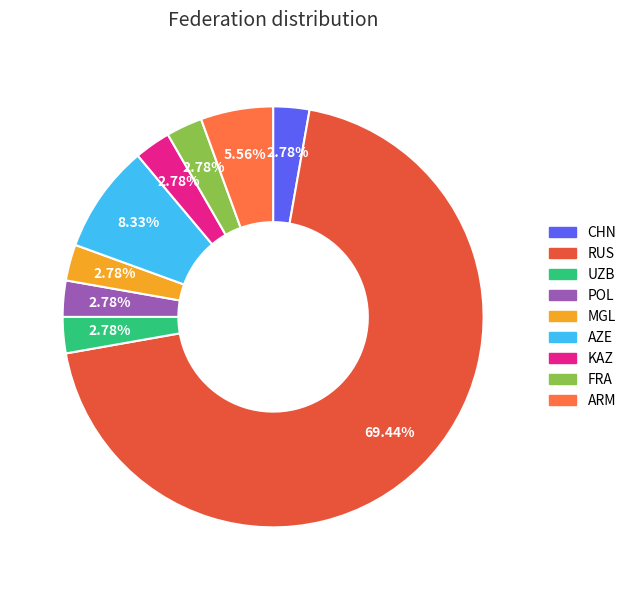

Count the number of slices in the pie.

9